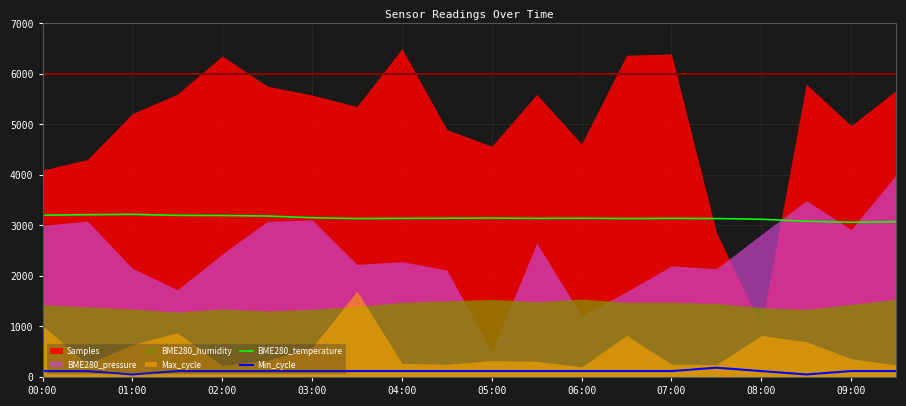

Is the value of BME280_temperature at 02:00 greater than the value of Min_cycle at 09:00?

Yes